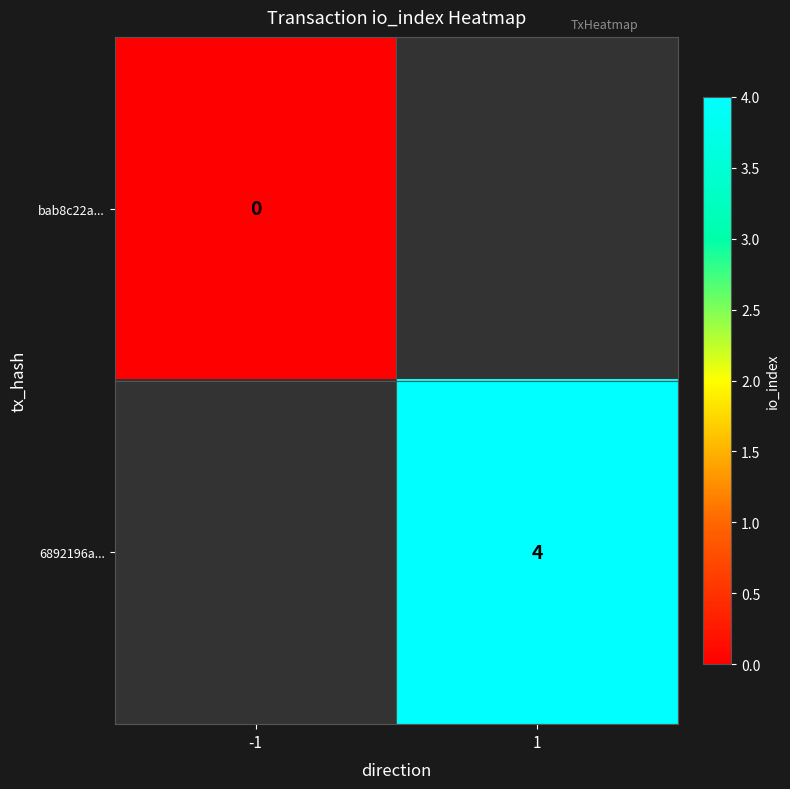

Is it true that 6892196a... equals 4 at 1?

True